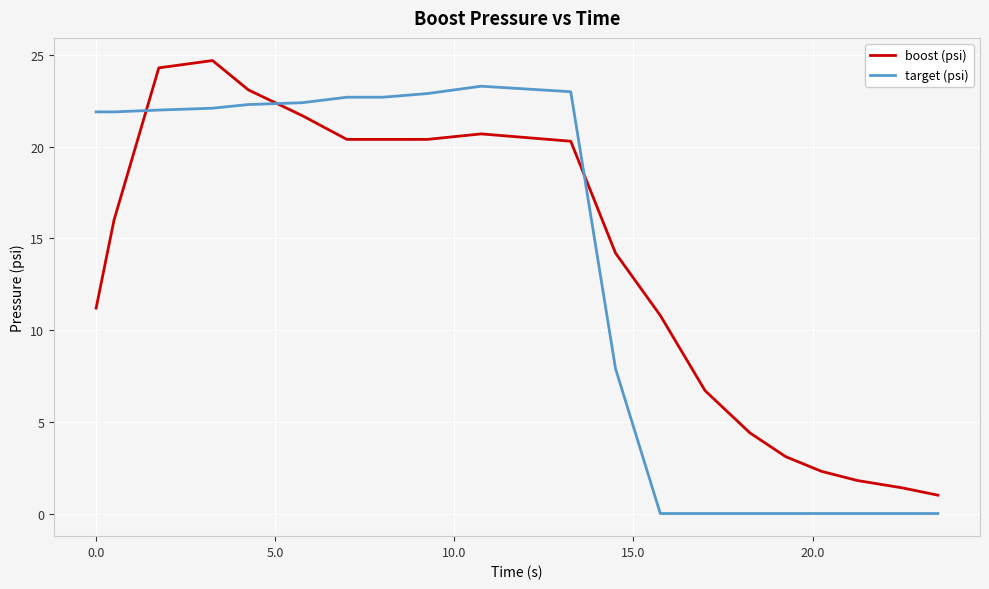

Rank the series by their maximum value, from lowest to highest.

target (psi), boost (psi)